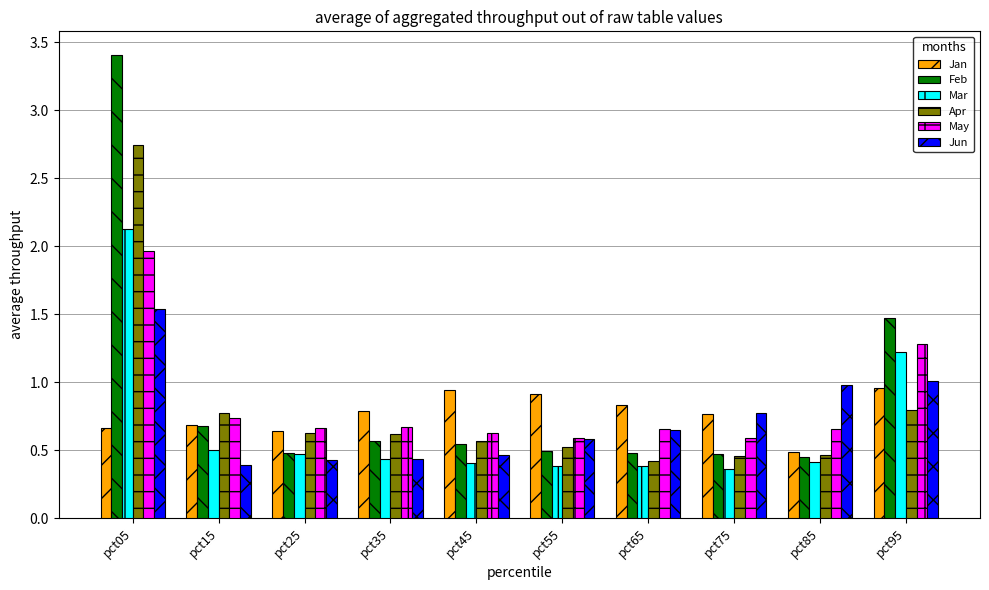

Are the bars horizontal?

No